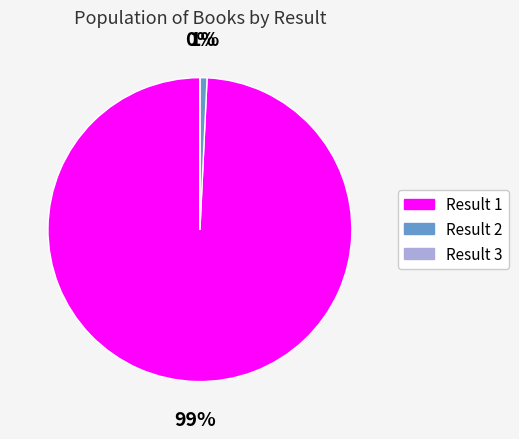

Is there any slice that represents more than half of the pie?

Yes